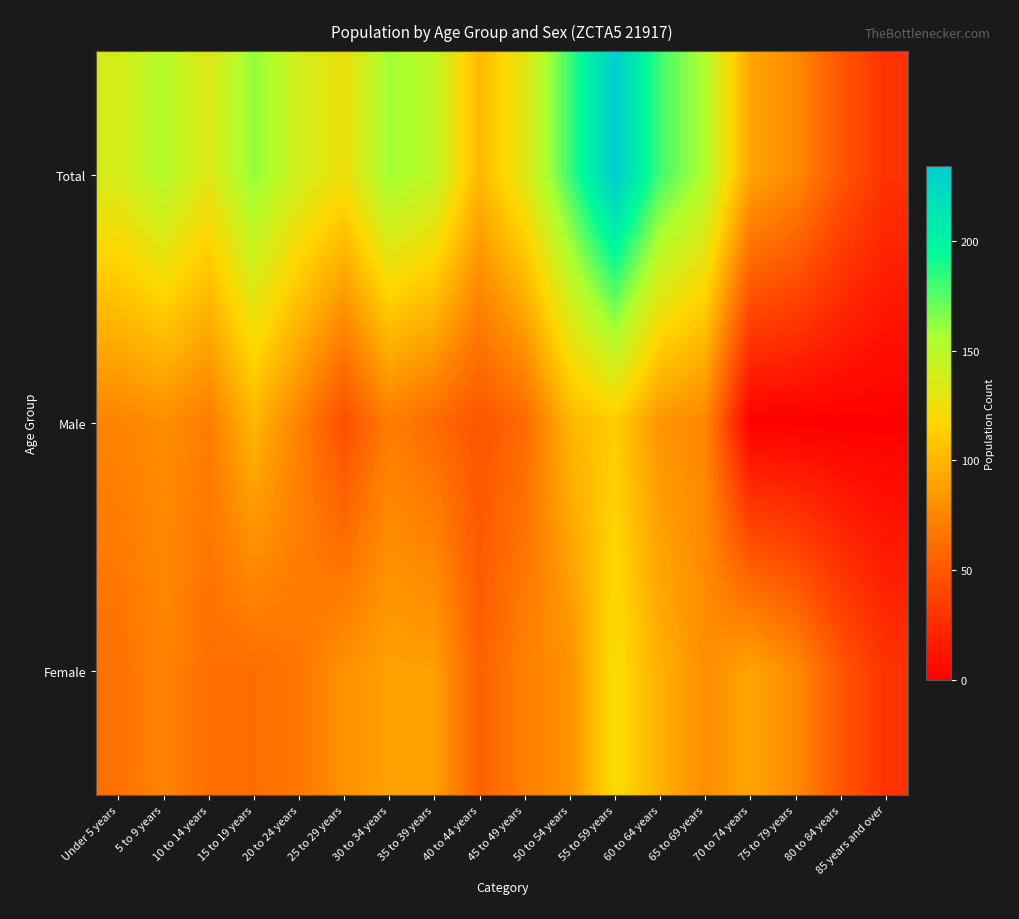

Which series has the widest spread of values?

Total